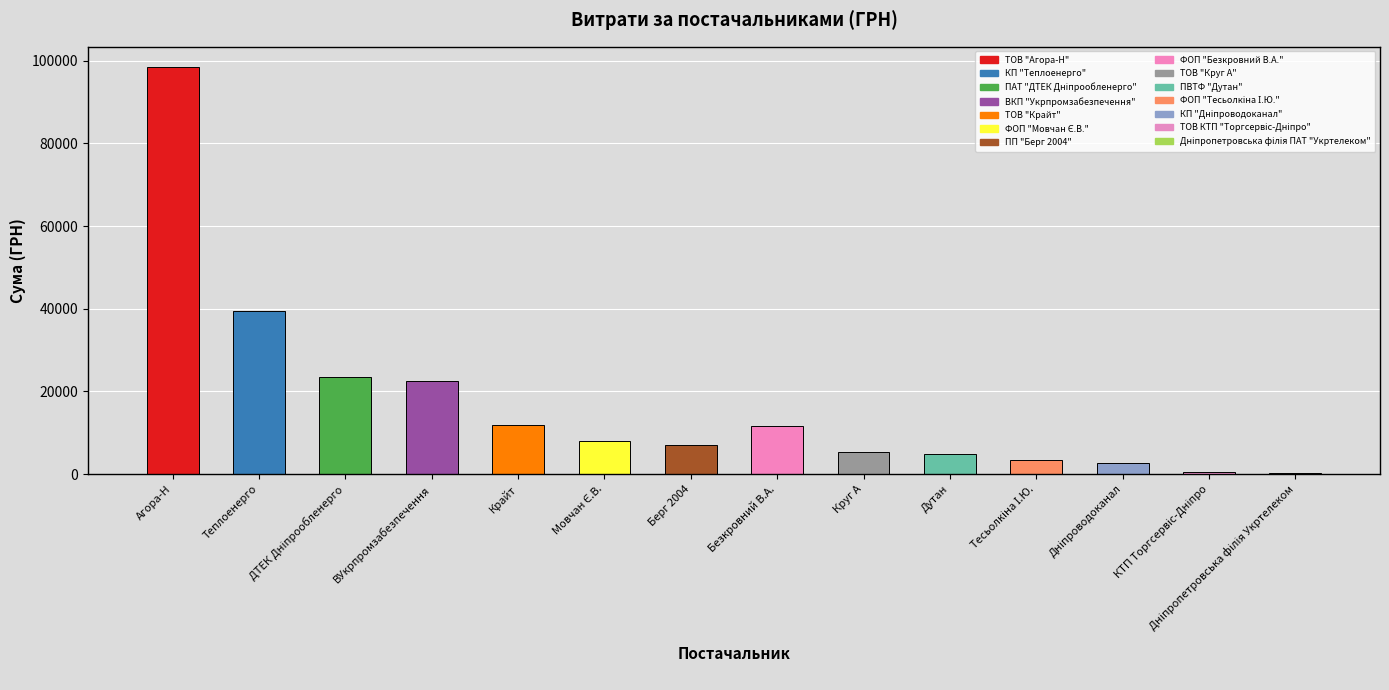

True or false: the data shows 5342.2 at Круг А.

True